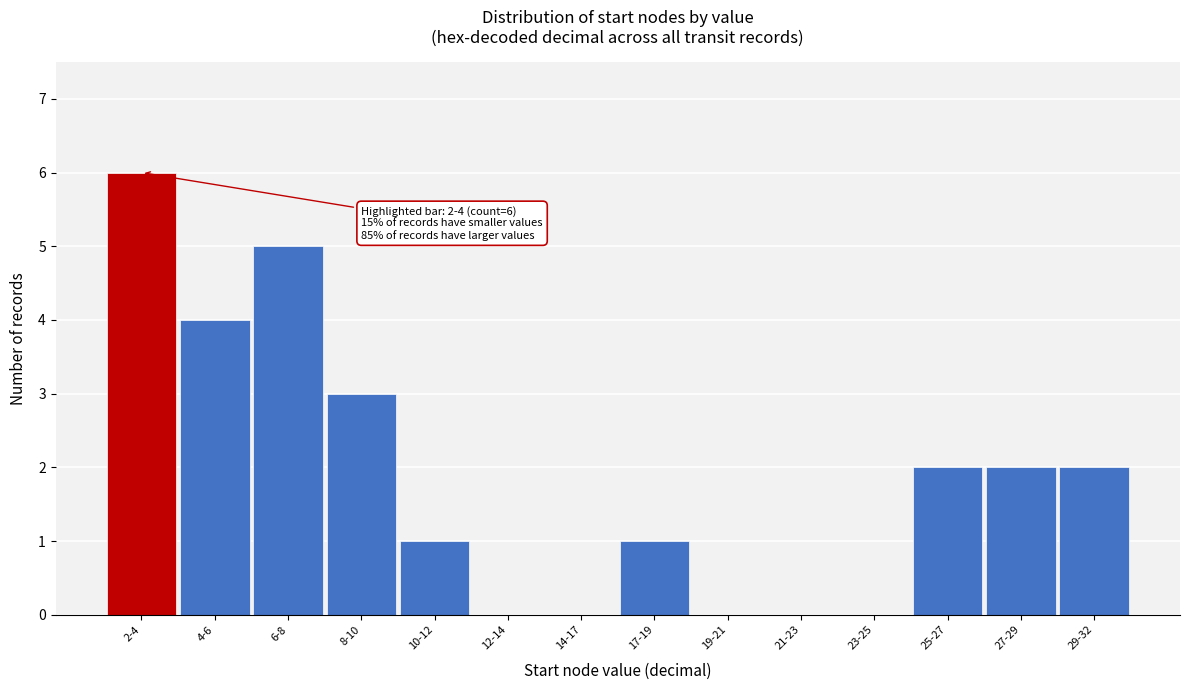

Reading right to left, list all the values displayed in this chart.

29-32=2	27-29=2	25-27=2	23-25=0	21-23=0	19-21=0	17-19=1	14-17=0	12-14=0	10-12=1	8-10=3	6-8=5	4-6=4	2-4=6